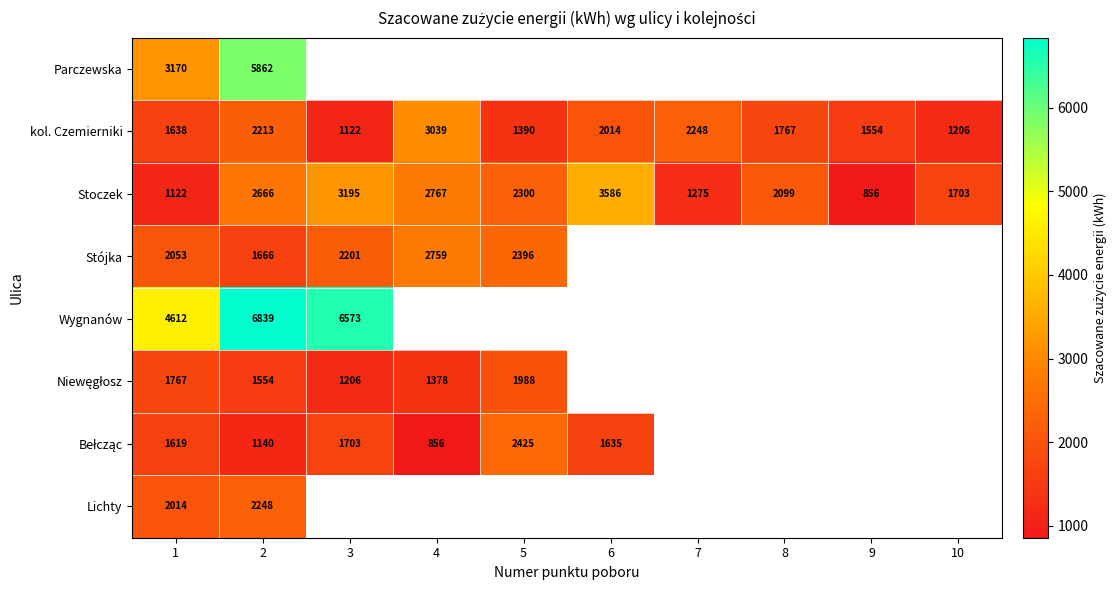

At which label does Stoczek reach its minimum?

9